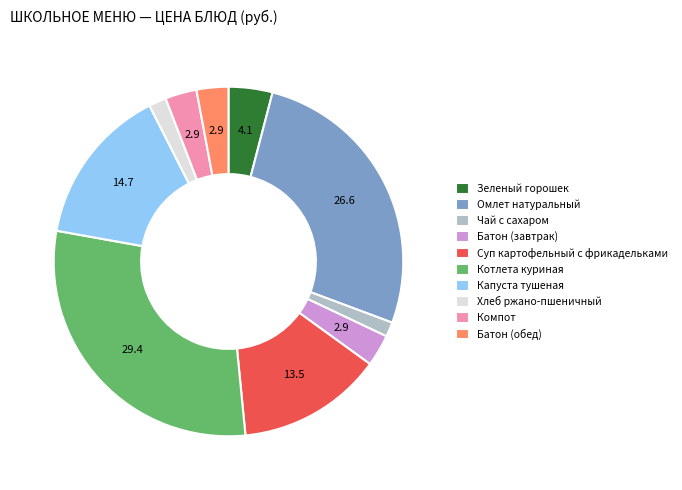

Between Зеленый горошек and Хлеб ржано-пшеничный, which is larger?

Зеленый горошек